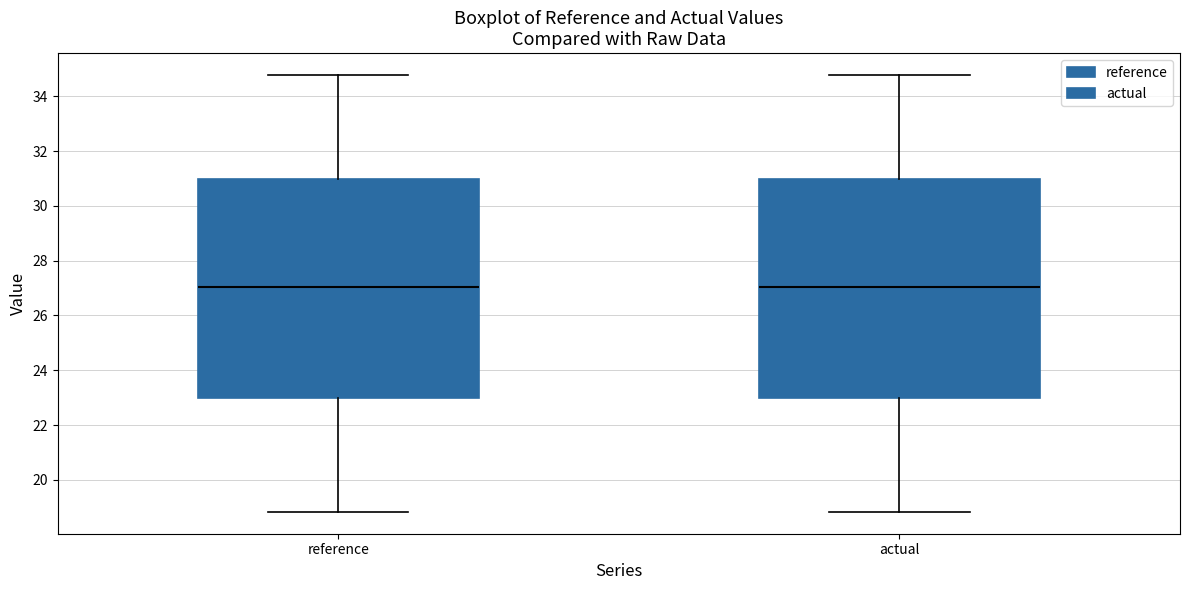

Where does the median line of the box for actual sit on the y-axis? The values are not printed on the chart, so give them approximately, as read against the axis.

27.0